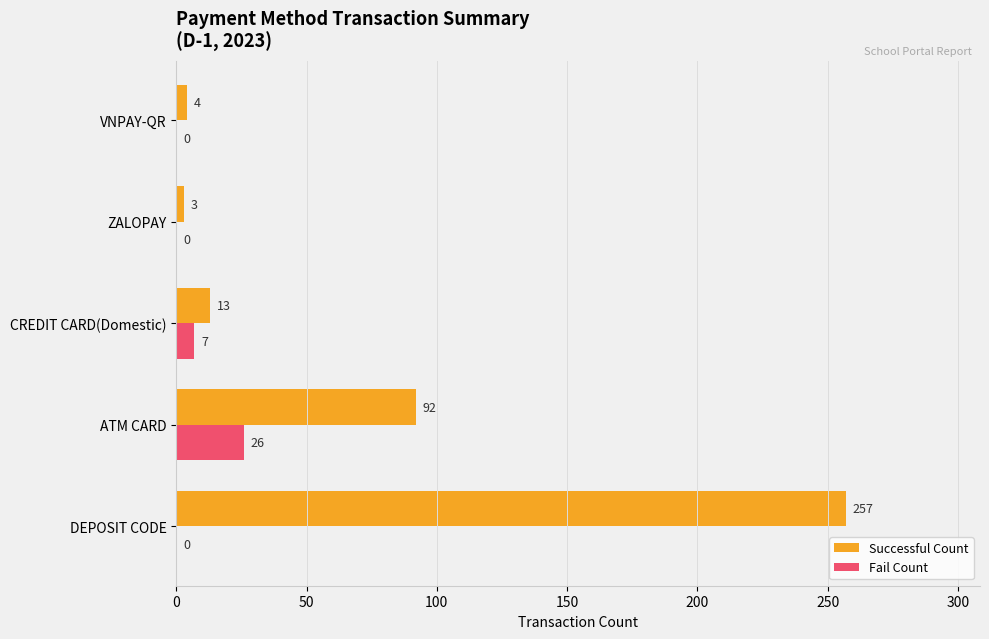

Which series has the widest spread of values?

Successful Count